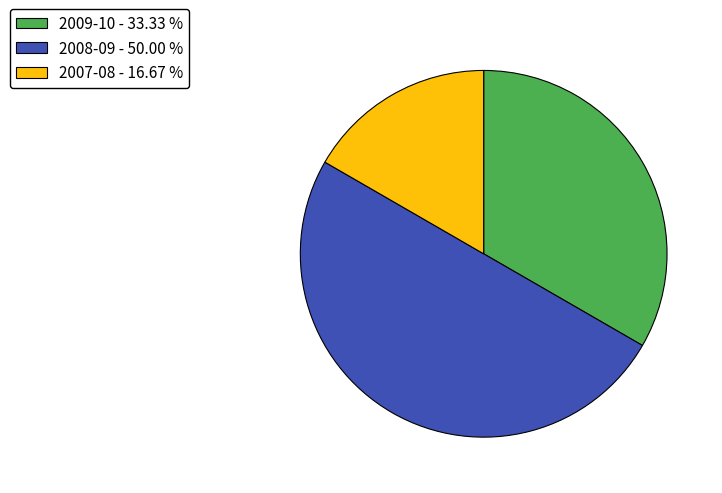

Is the sum of 2008-09 - 50.00 % and 2009-10 - 33.33 % greater than half?

Yes